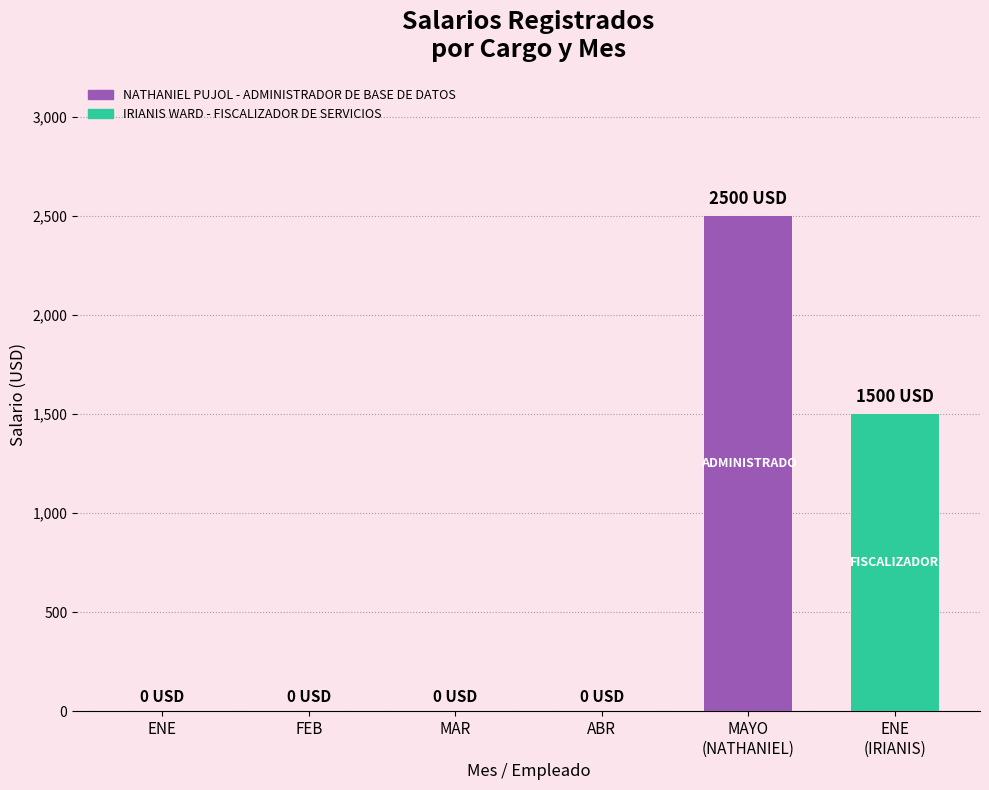

The chart shows a value of -1389 at ABR. True or false?

False